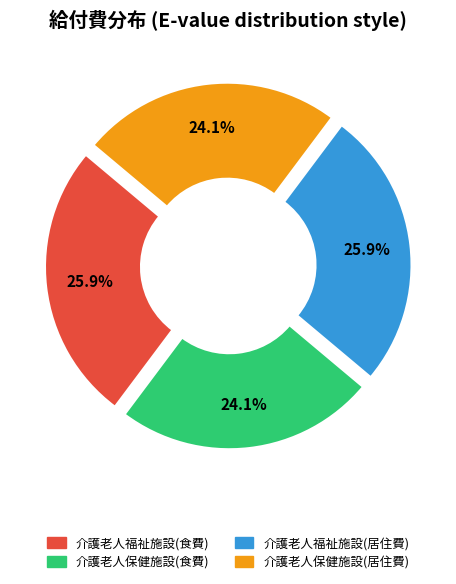

To the nearest percent, what is the combined percentage of 介護老人福祉施設(居住費) and 介護老人保健施設(居住費)?

50%